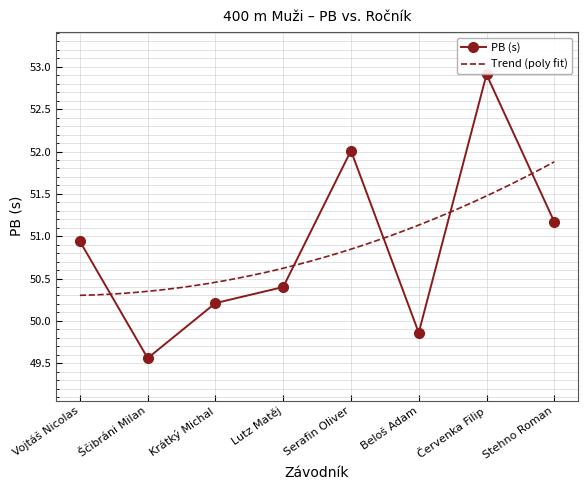

How many lines are shown in the chart?

1